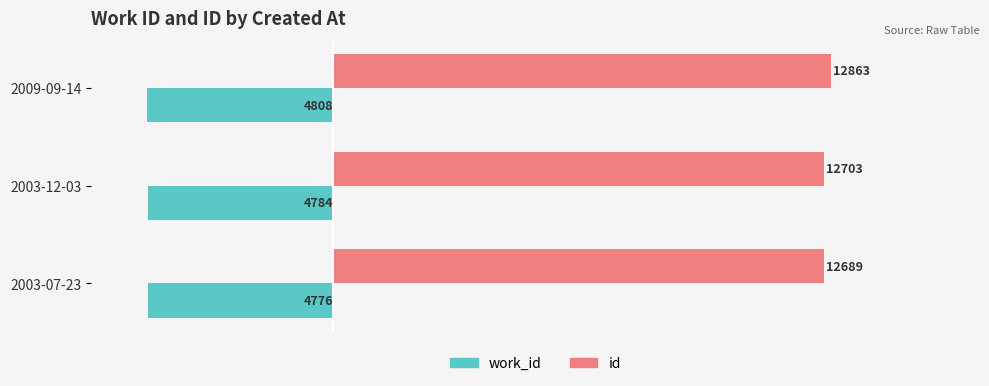

Is the value of work_id at 2009-09-14 greater than the value of id at 2003-12-03?

No